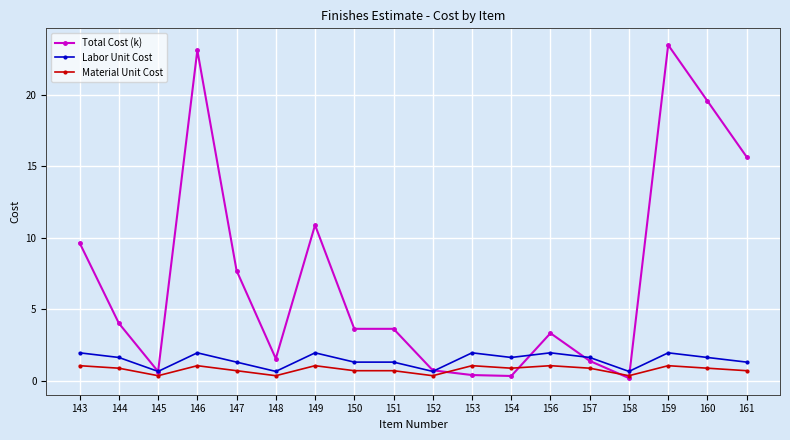

Where is the first local minimum for Material Unit Cost?

145